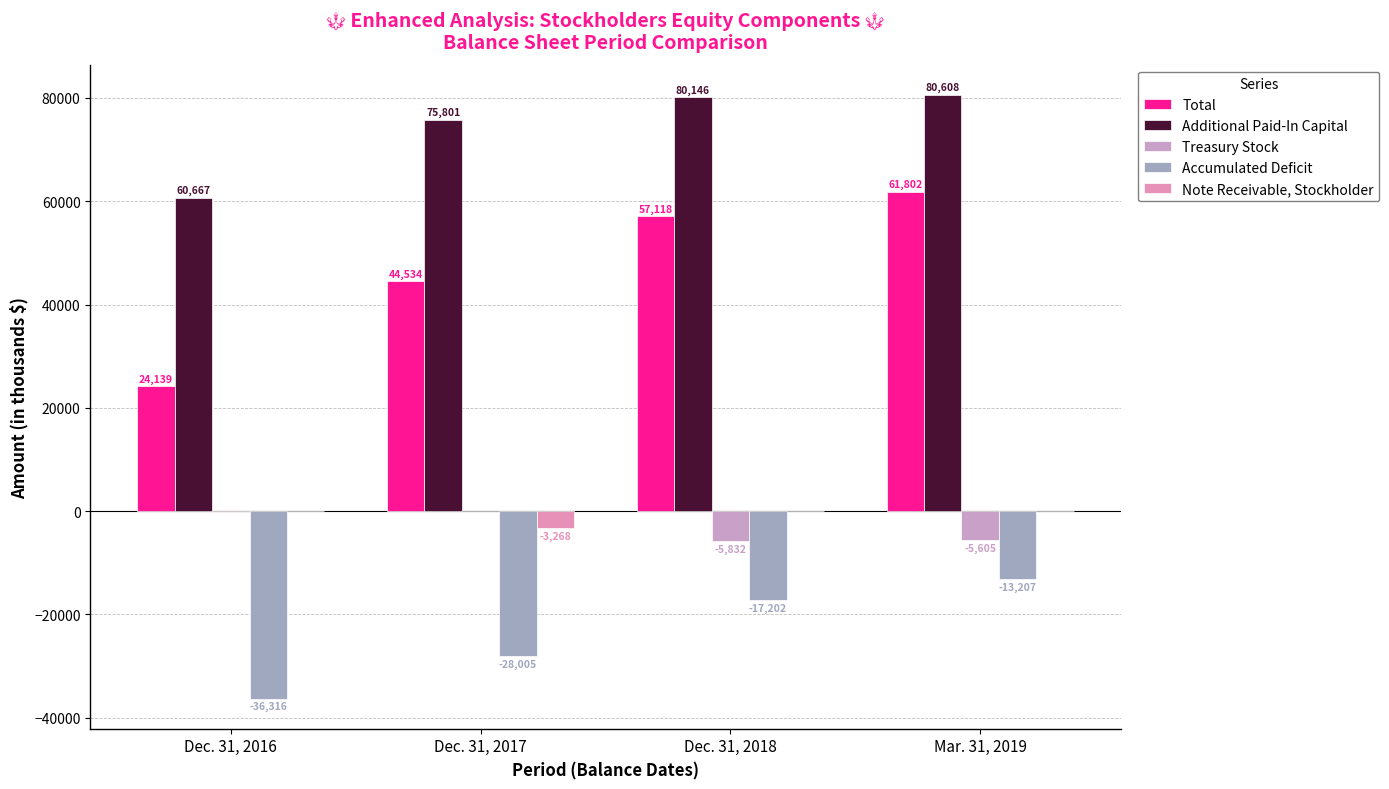

What is the maximum value shown in the chart?

80608